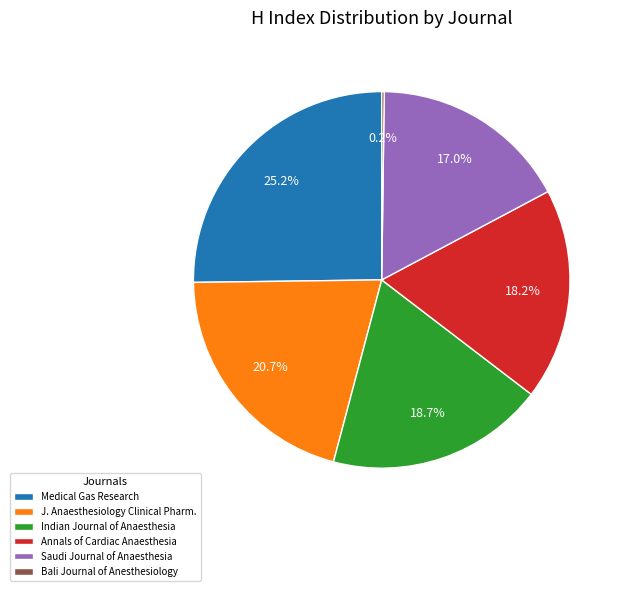

Is Indian Journal of Anaesthesia the majority of the pie?

No